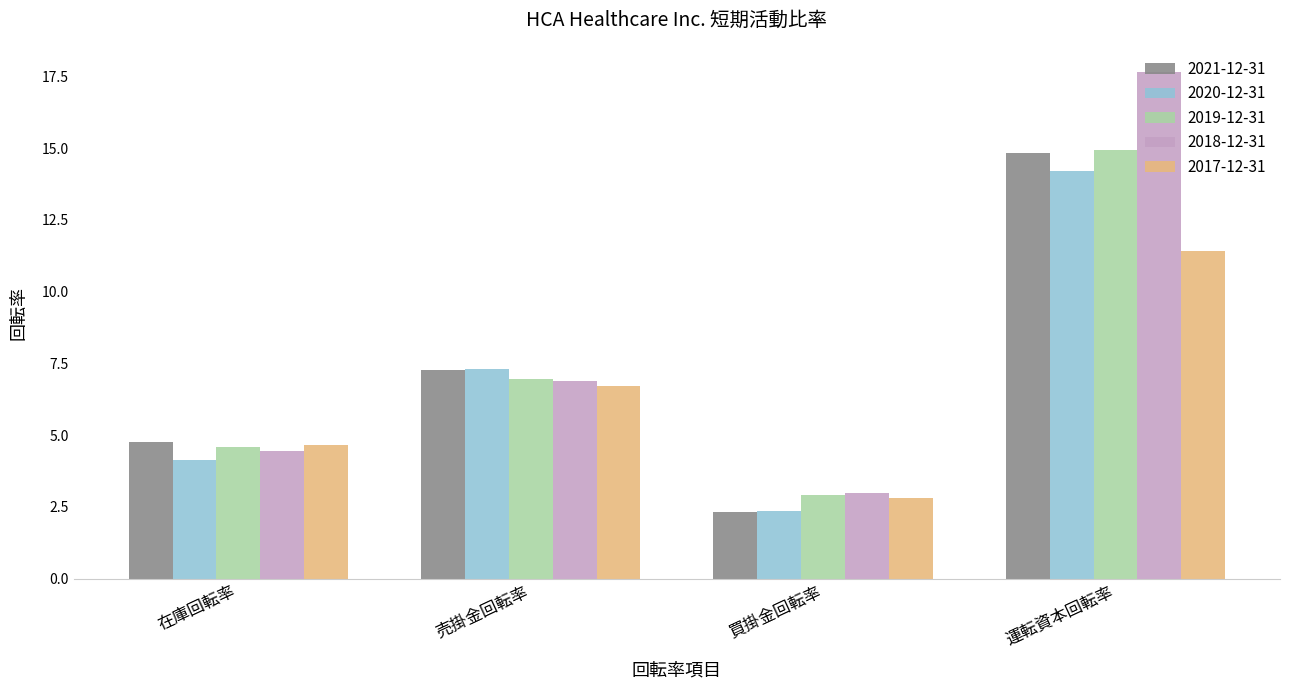

Rank the categories by 2020-12-31 value from lowest to highest.

買掛金回転率, 在庫回転率, 売掛金回転率, 運転資本回転率